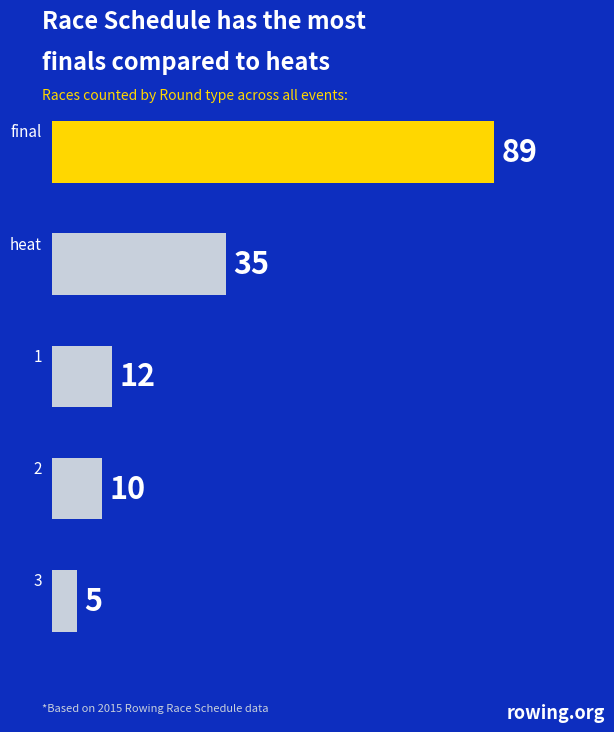

What is the smallest value displayed?

5